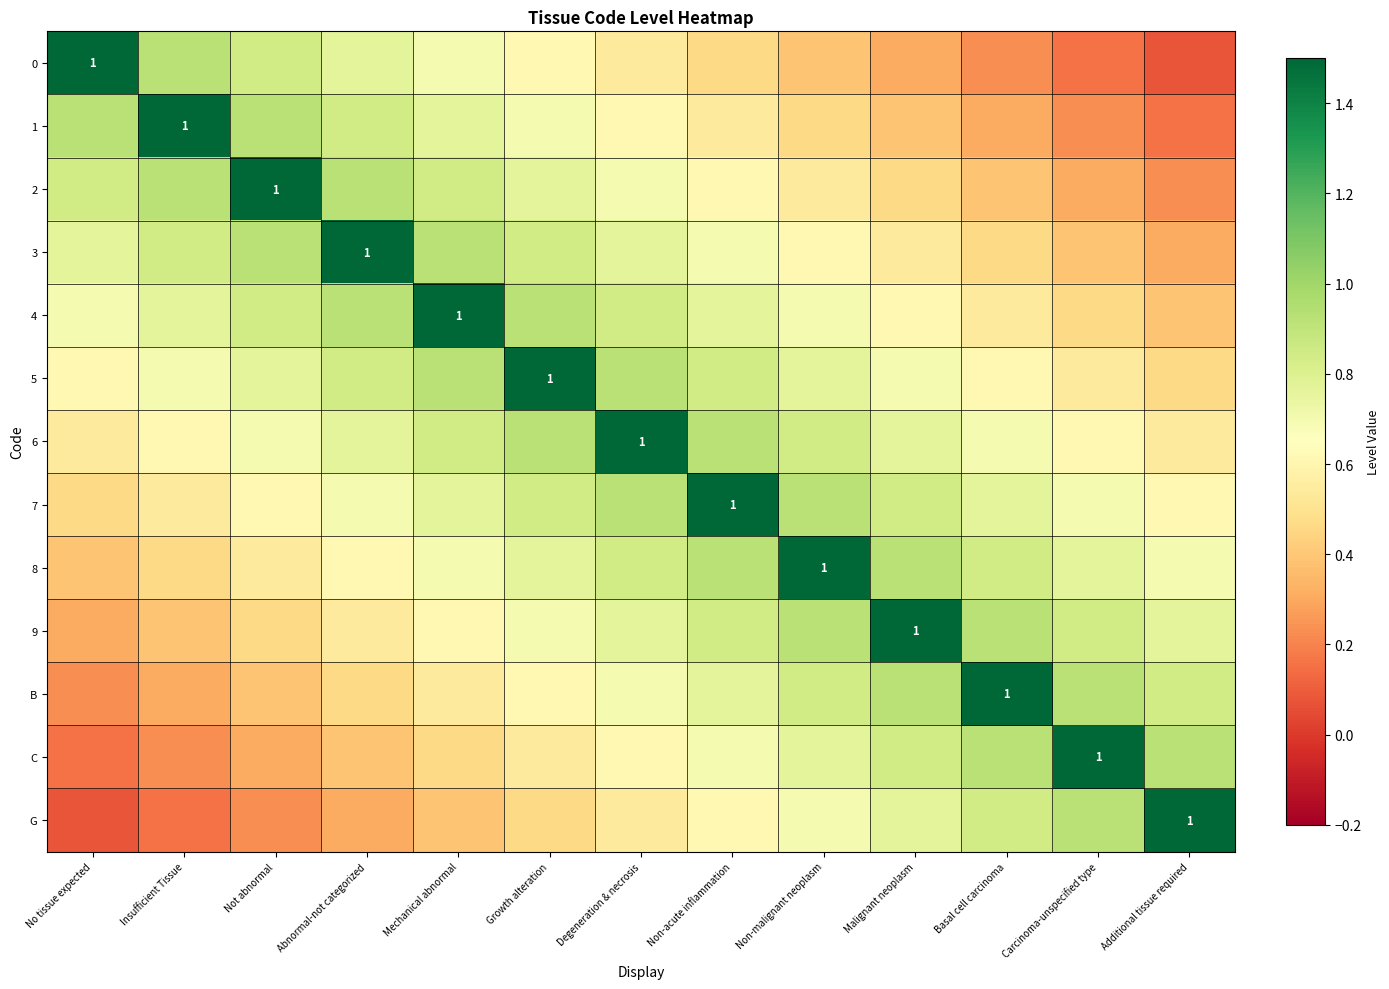

Which category has the highest value in the G series?

Additional tissue required